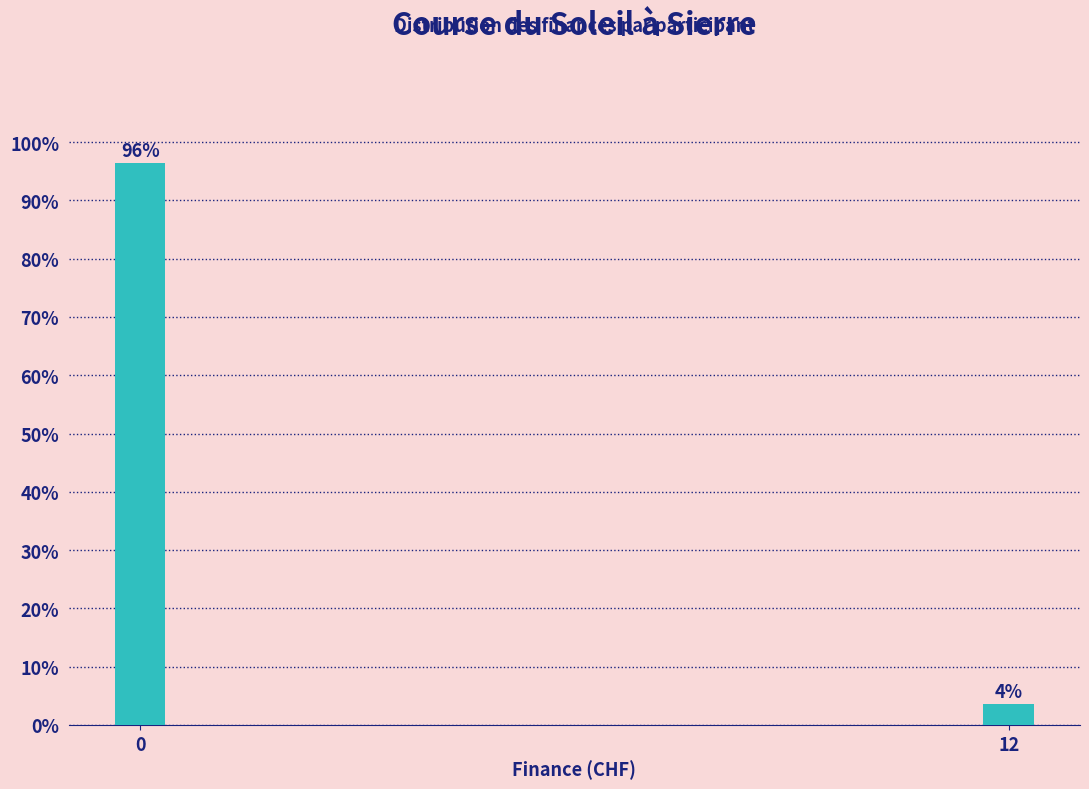

True or false: the data shows 96.4 at 0.

True